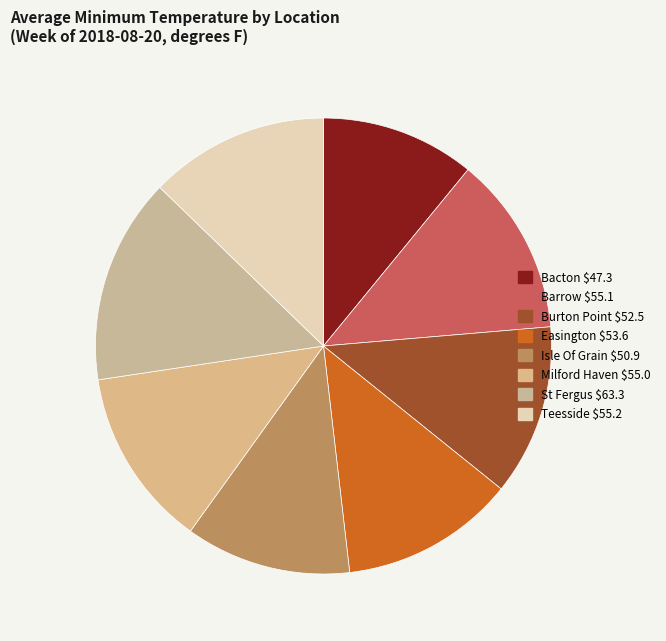

How much of the chart is everything except Teesside?

87.2%